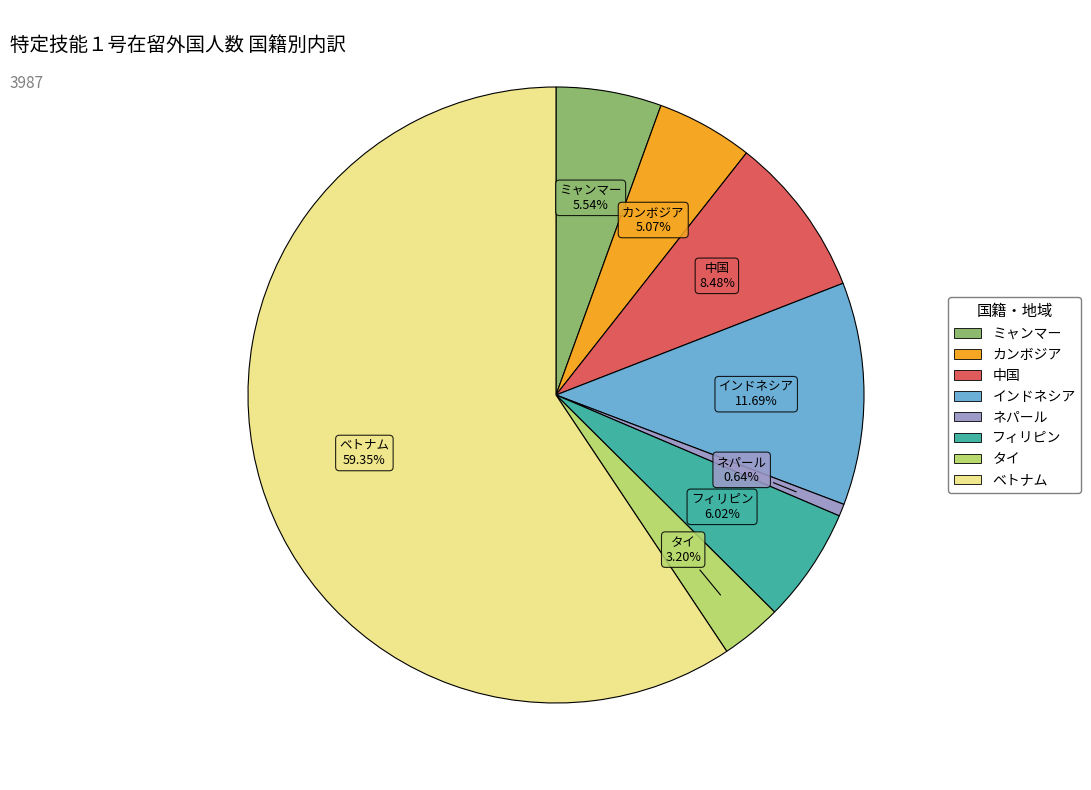

What portion of the pie excludes タイ?

96.8%